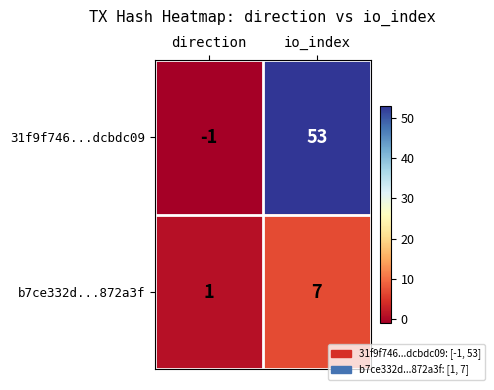

Which label corresponds to the largest value in the chart?

io_index